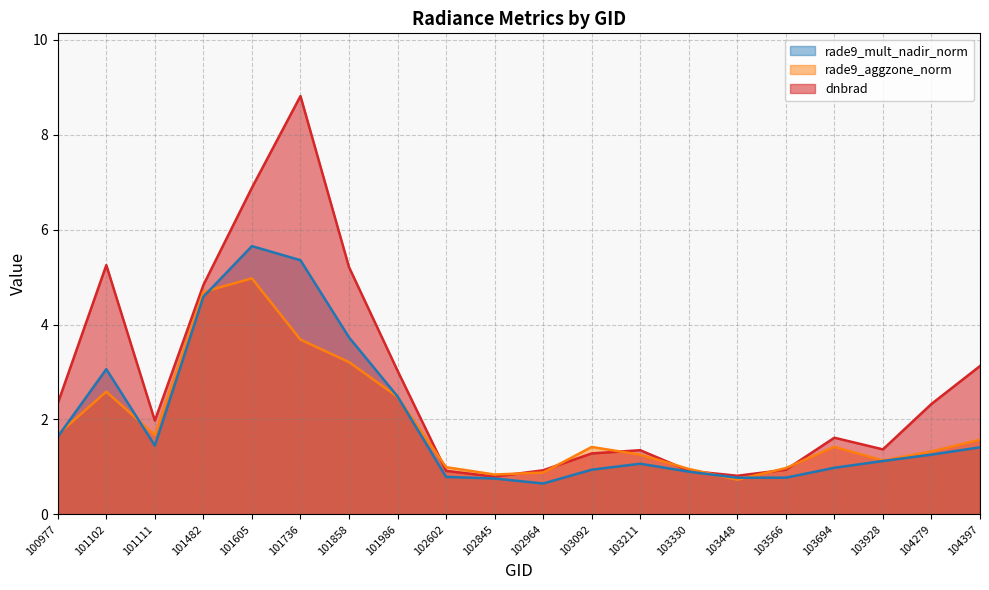

How many lines are shown in the chart?

3